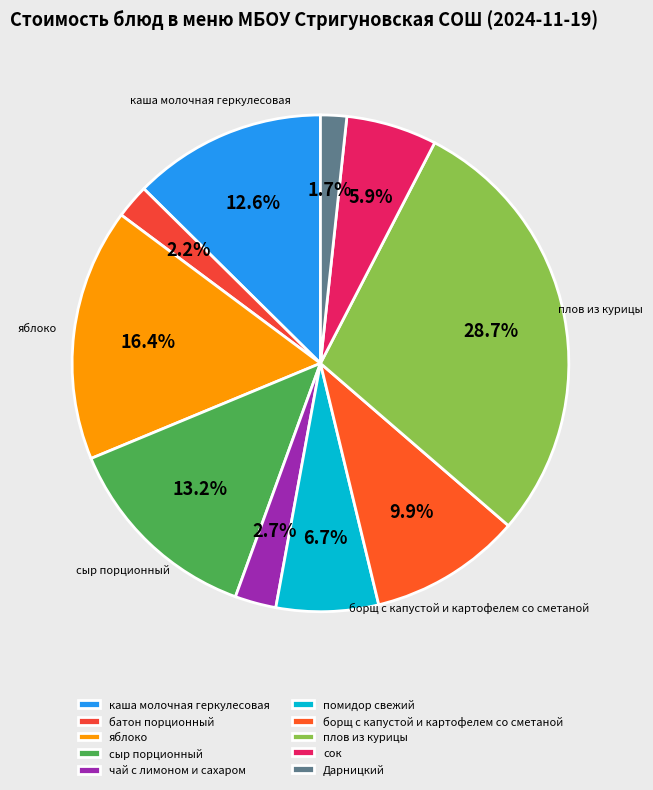

To the nearest percent, what is the average slice percentage?

10%